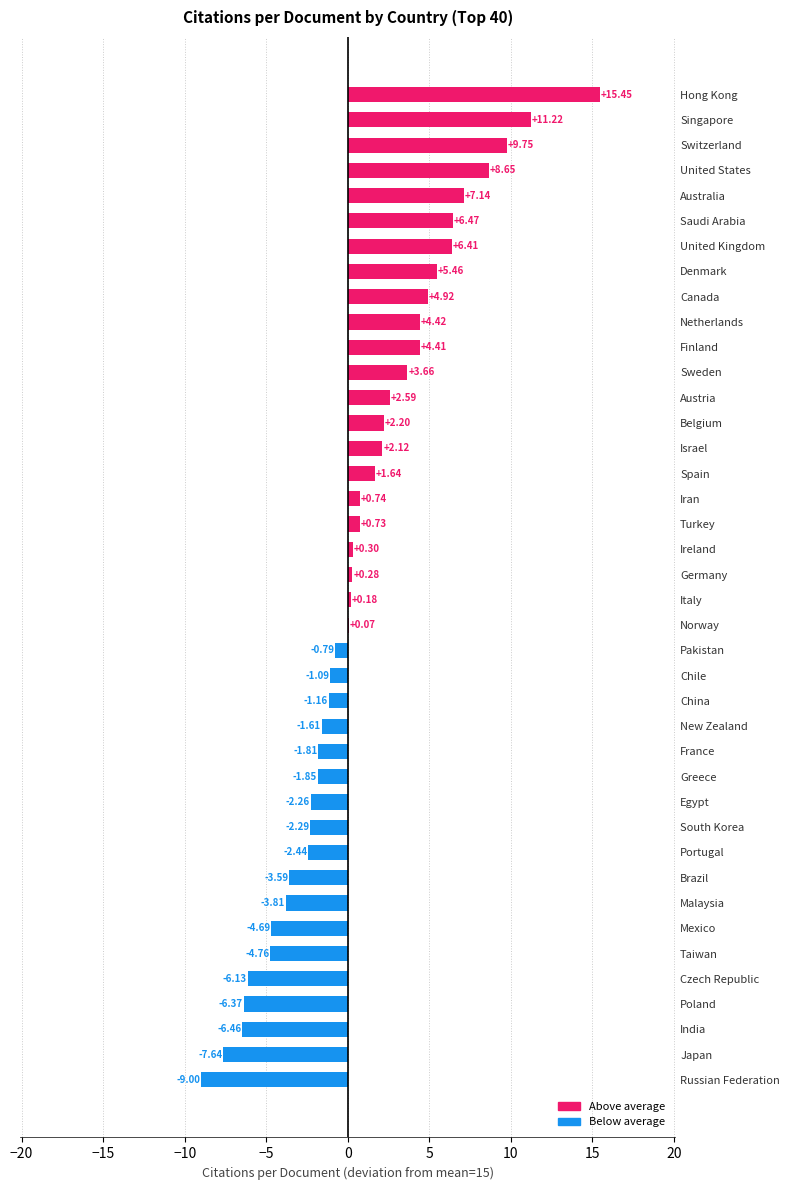

Count the number of data series in this chart.

1